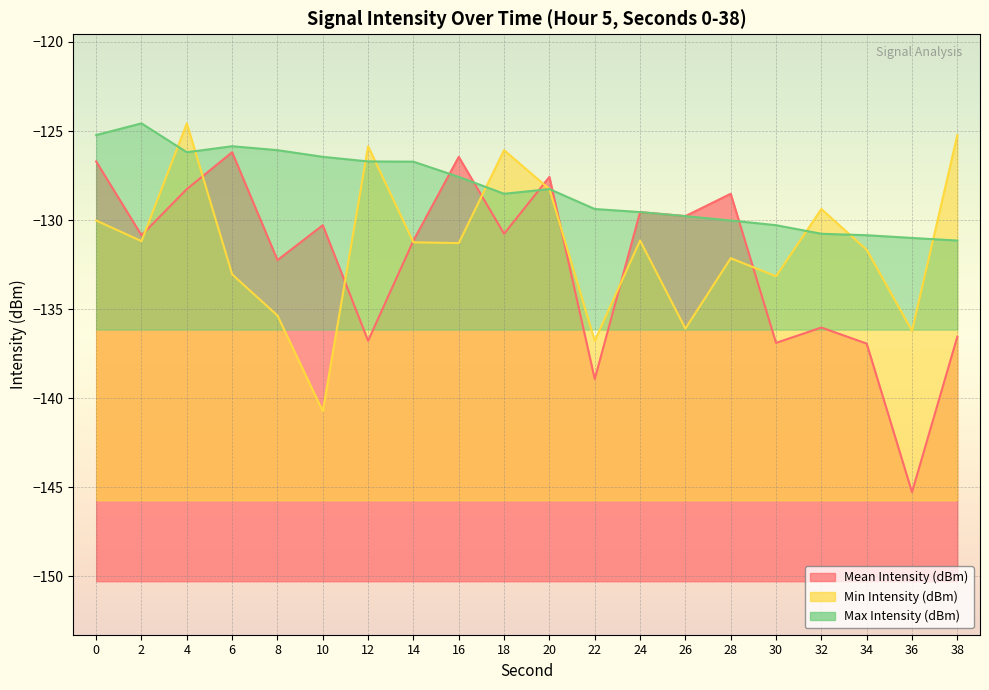

How many times do Max Intensity (dBm) and Min Intensity (dBm) cross each other?

8